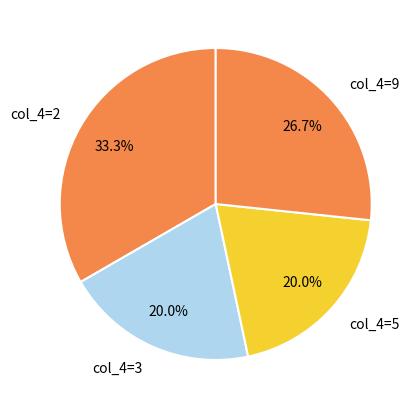

Count the number of slices in the pie.

4